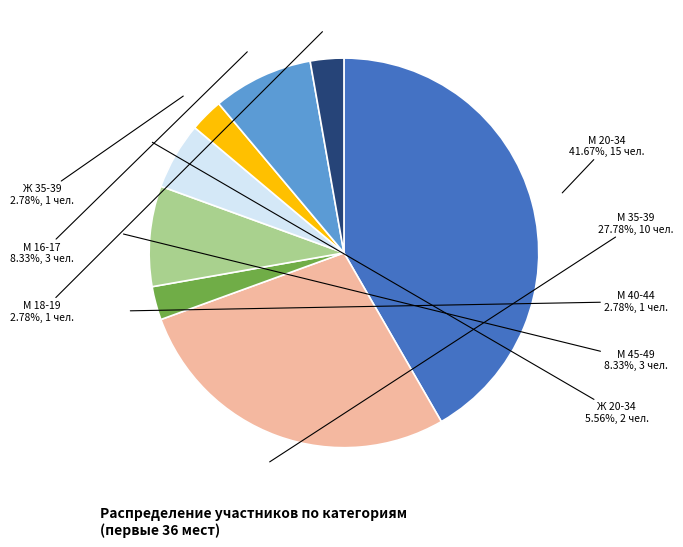

How many segments does this pie chart have?

8